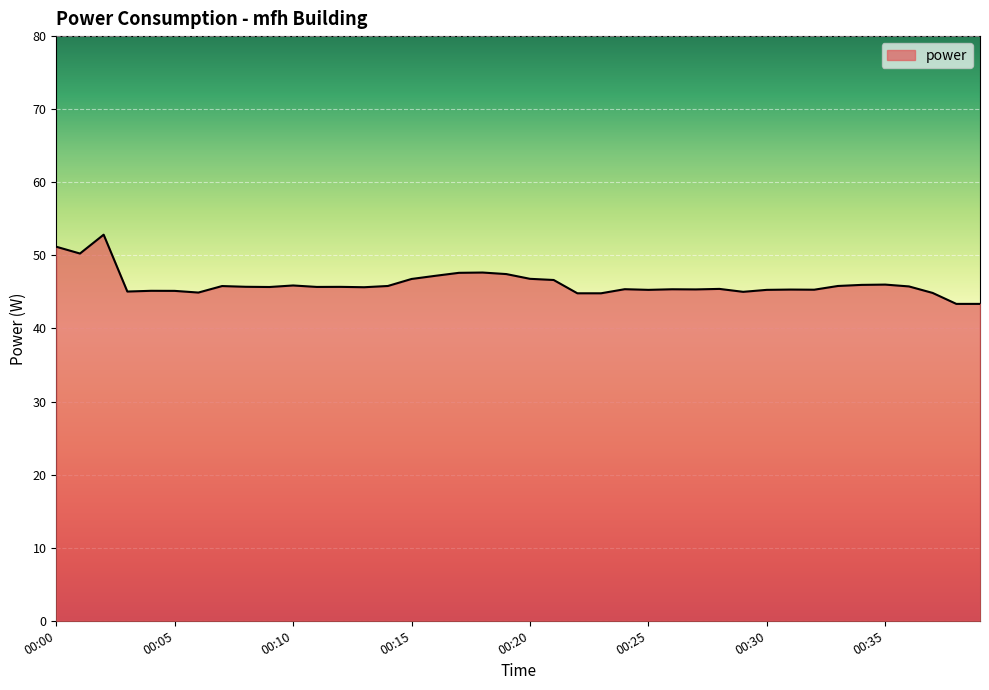

How many lines are shown in the chart?

1